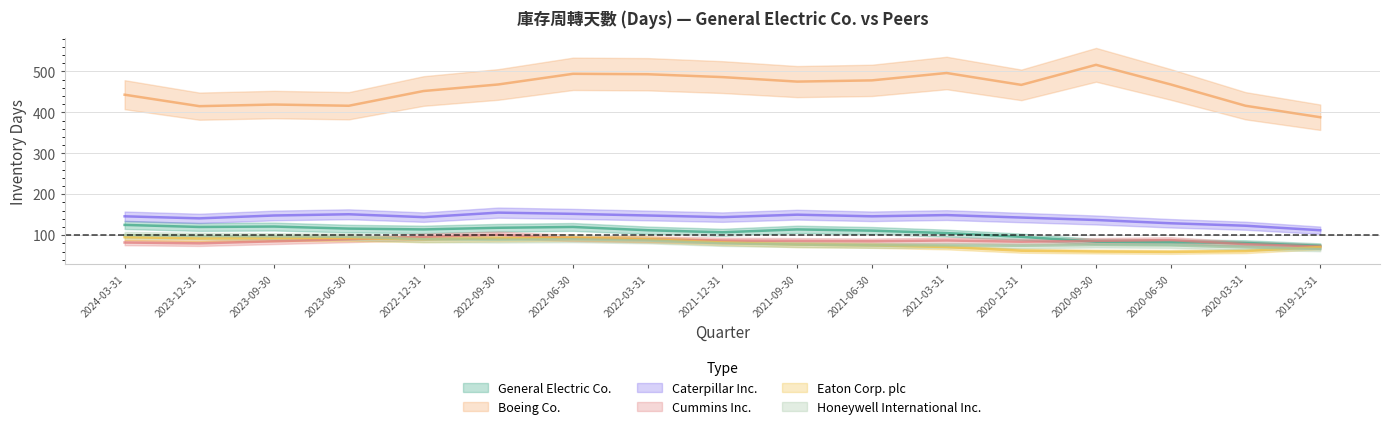

What is the difference between the maximum and second lowest values in the Honeywell International Inc. series?

30